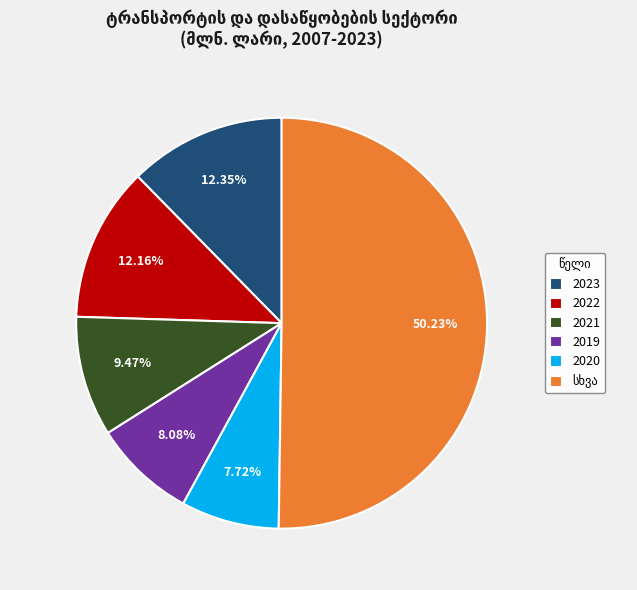

Approximately how many times larger is the value at 2021 compared to 2023?

0.8